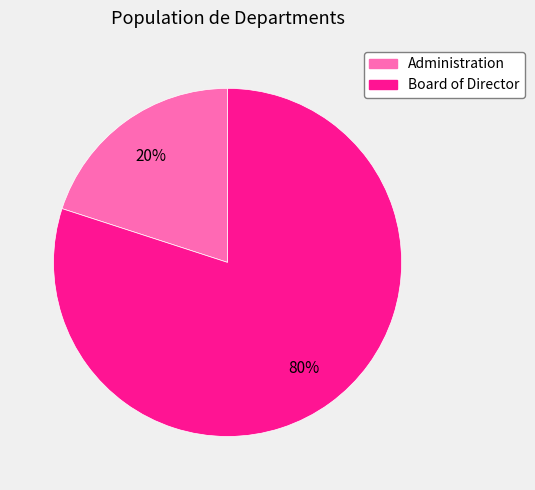

Combined, do Board of Director and Administration account for over 50%?

Yes